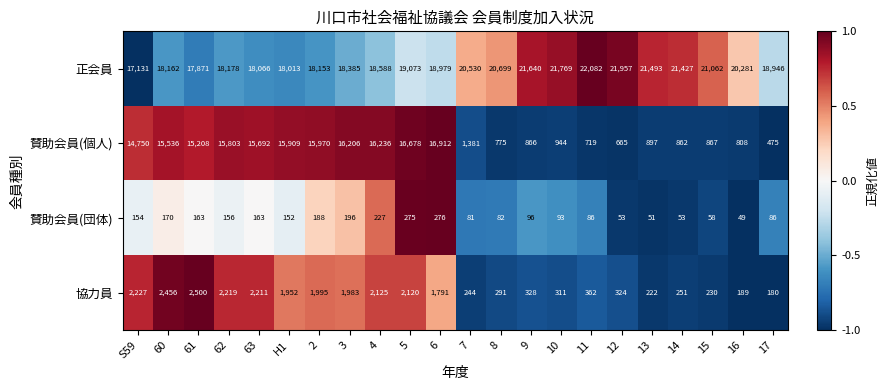

At which label does 賛助会員(団体) first exceed 152?

S59